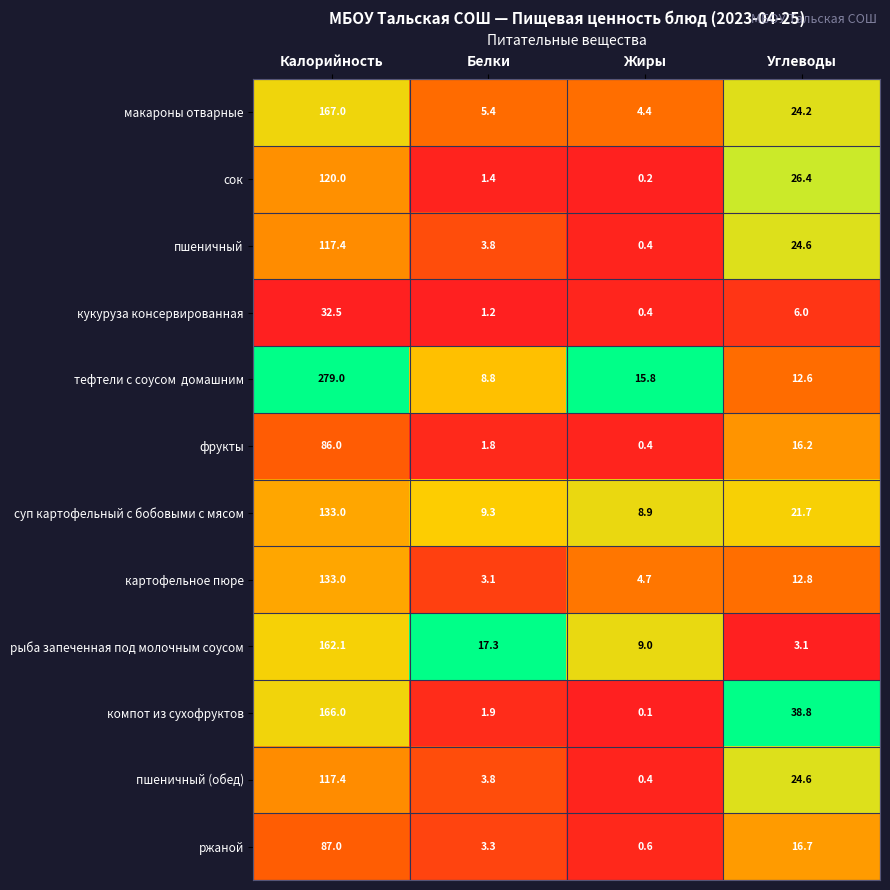

The value of компот из сухофруктов at Углеводы is 8.9. True or false?

False